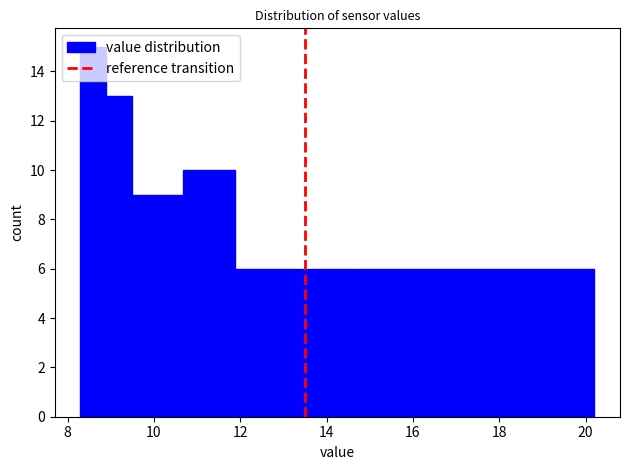

Read against the x-axis, roughly where is the centre of the tallest bar?

8.6